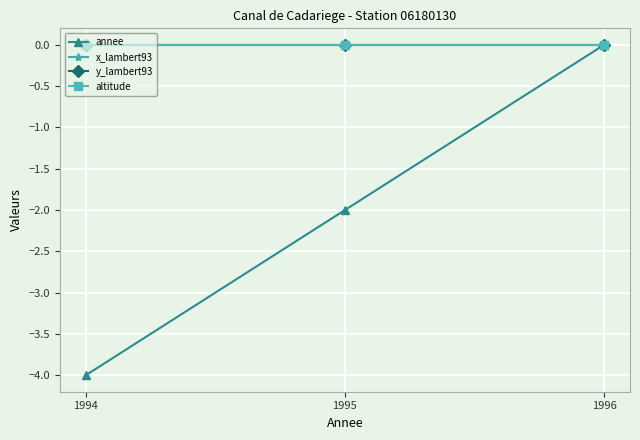

What is the minimum value for annee?

-4